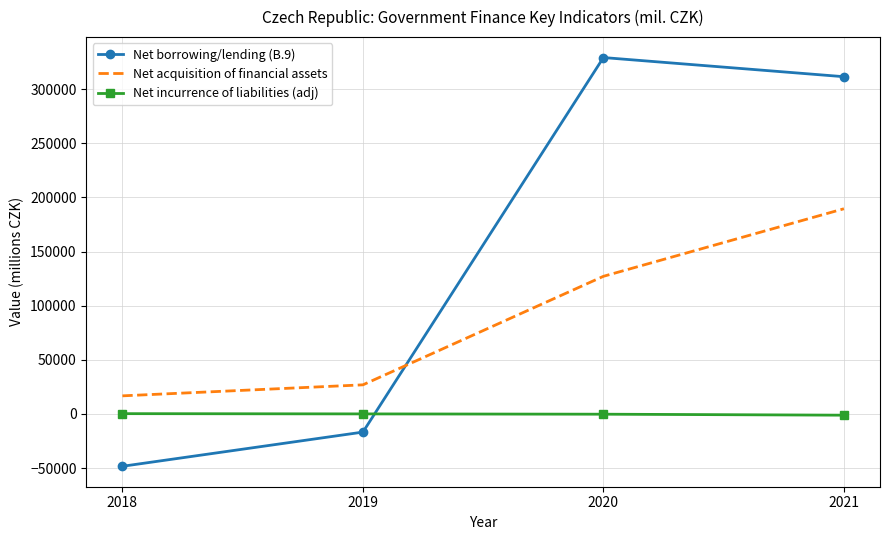

Rank the series by their maximum value, from lowest to highest.

Net incurrence of liabilities (adj), Net acquisition of financial assets, Net borrowing/lending (B.9)